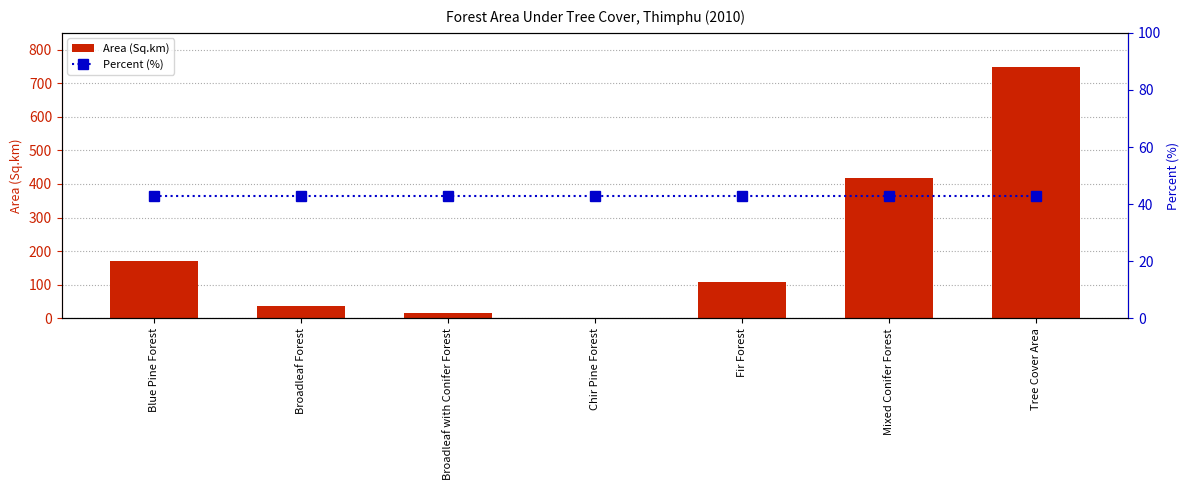

What is the spread (max minus min) of values at Blue Pine Forest?

128.1